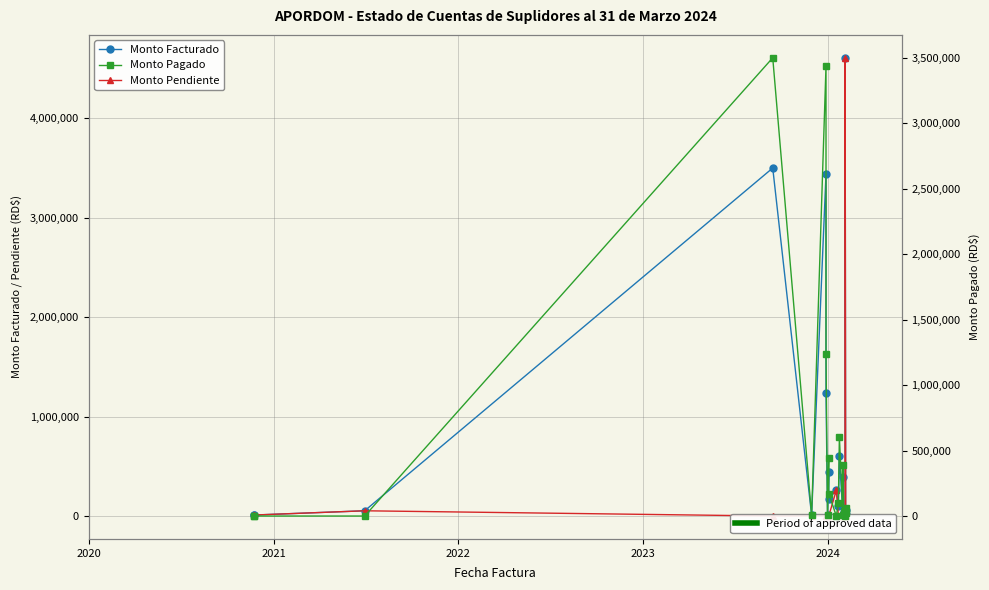

How many interior local valleys does the Monto Pagado series have?

5